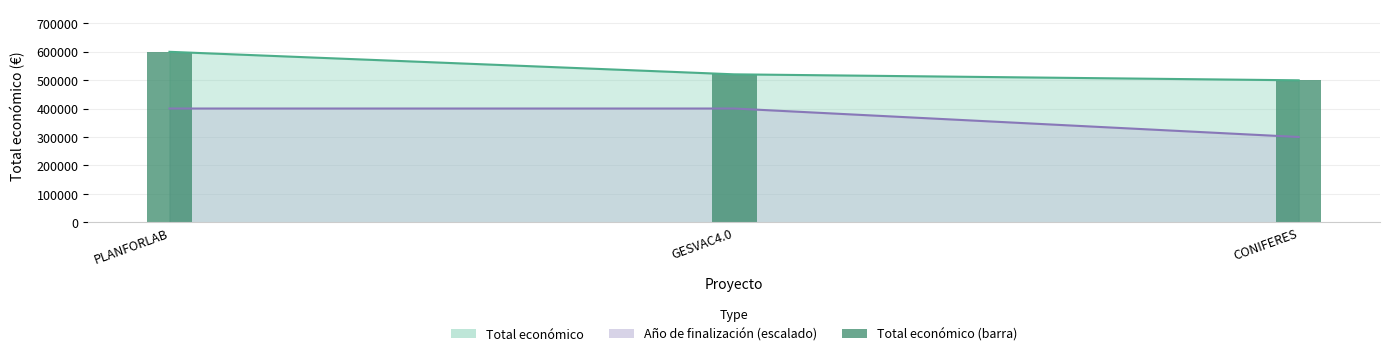

Reading left to right, transcribe all the data shown in this chart.

Total económico: PLANFORLAB=599134	GESVAC4.0=520062	CONIFERES=499059
Año de finalización: PLANFORLAB=400000	GESVAC4.0=400000	CONIFERES=300000